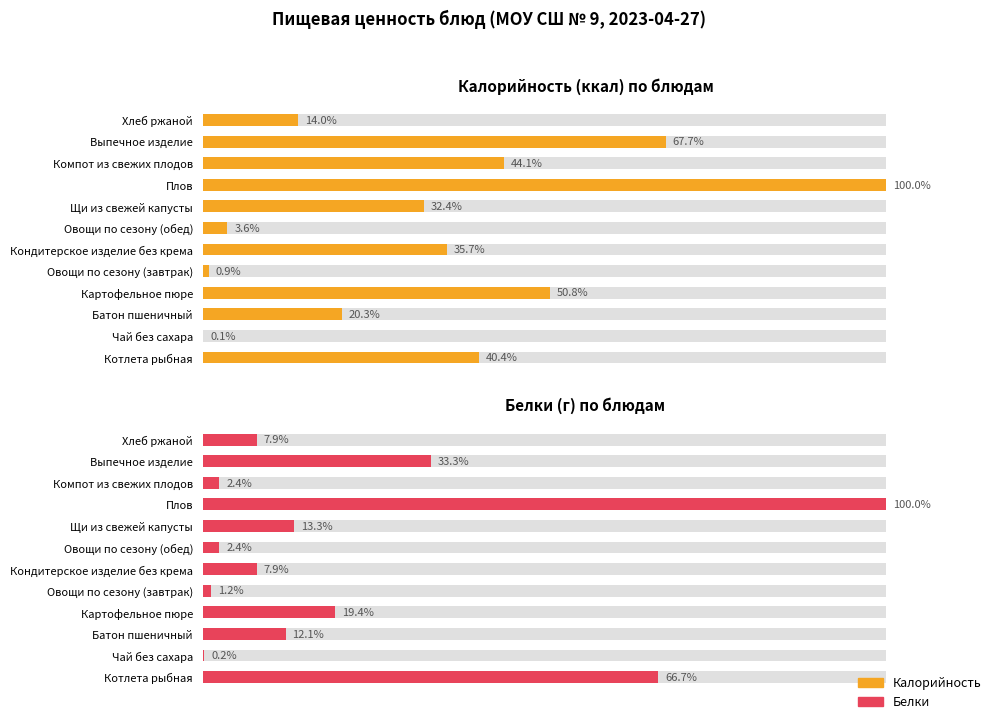

What are all the series names shown in the legend?

Калорийность, Белки